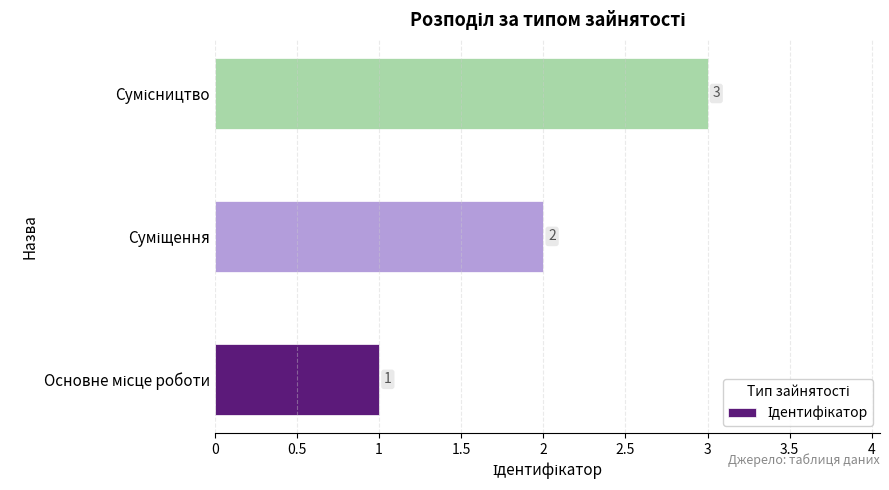

What is the maximum value shown in the chart?

3